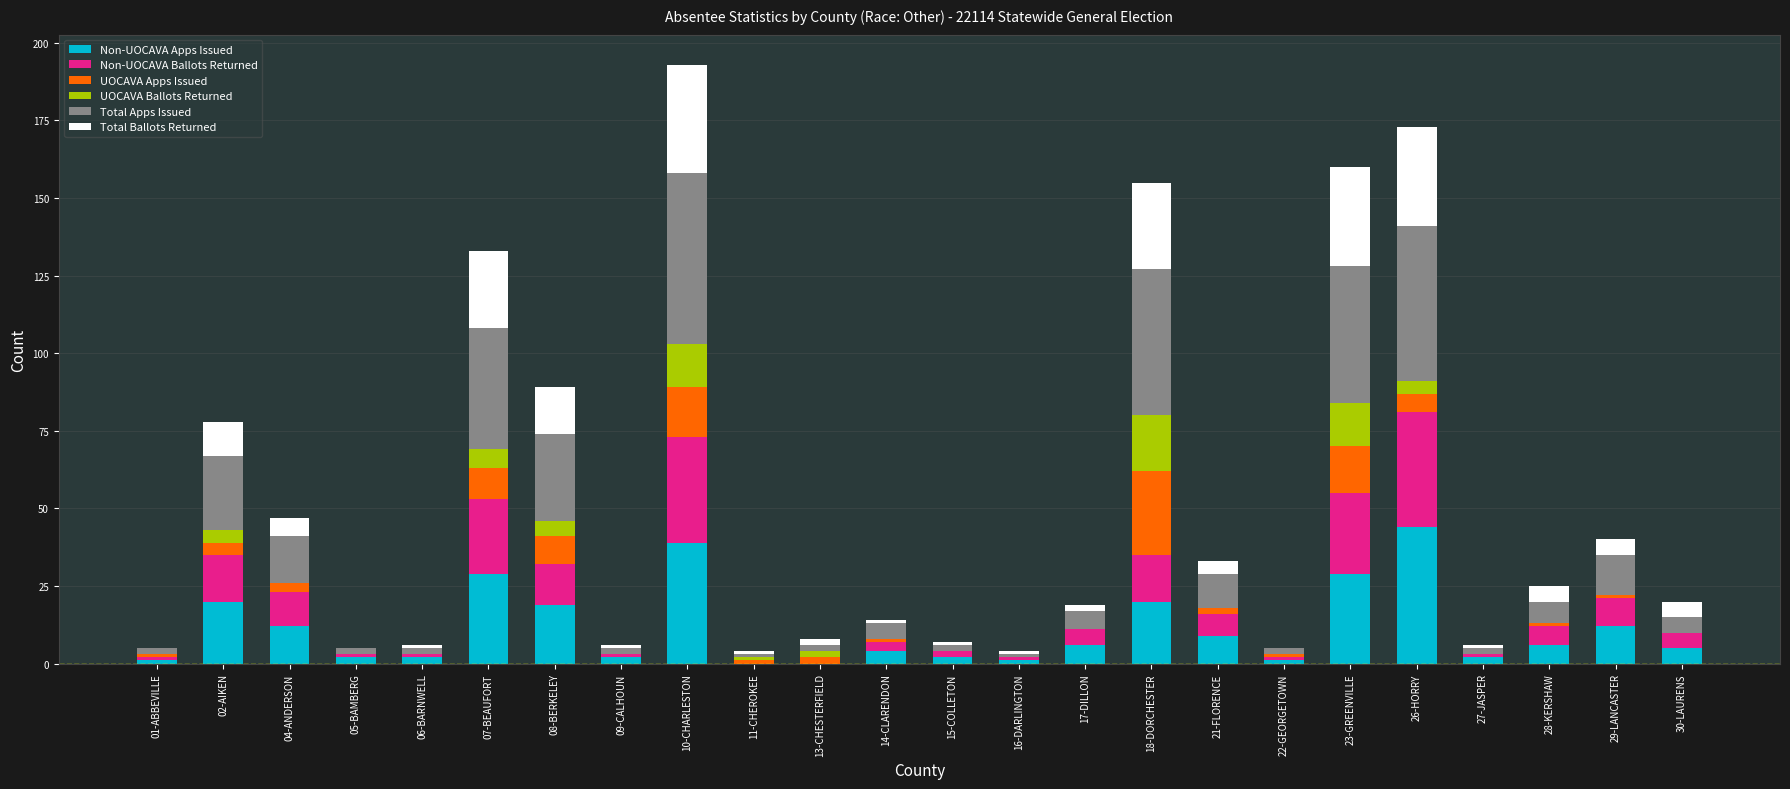

What position from the right is 04-ANDERSON?

22